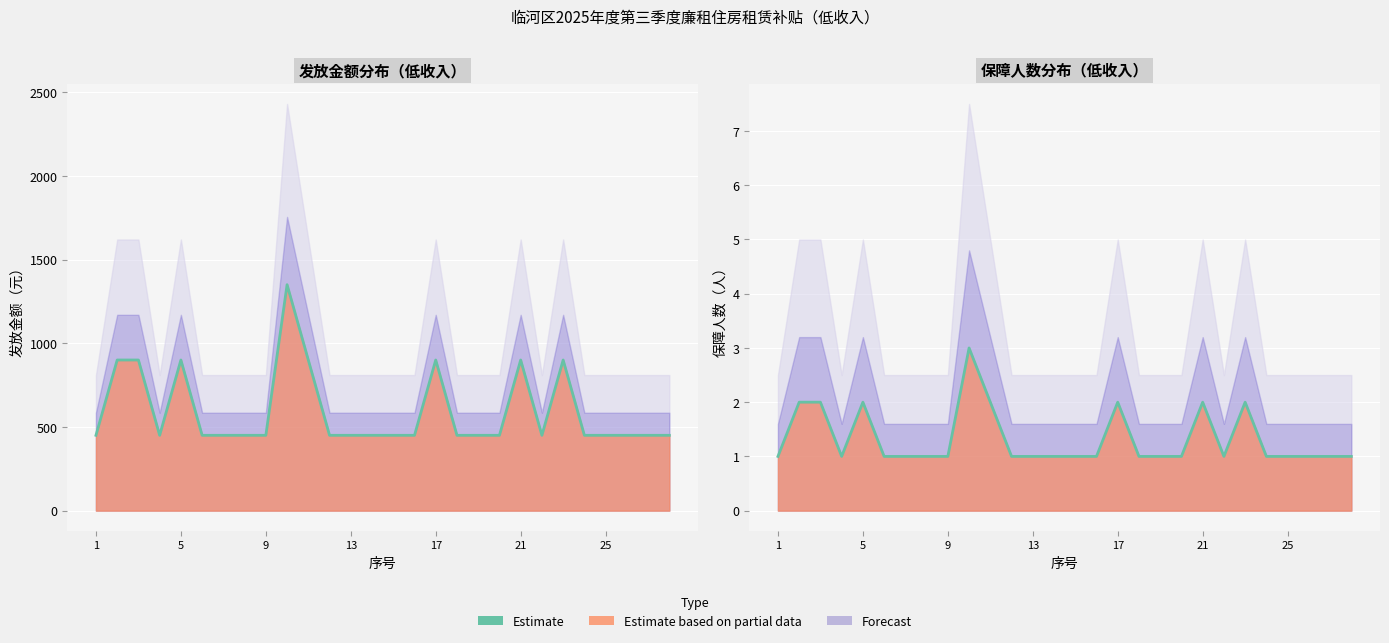

The chart shows a value of 3 at 5. True or false?

False